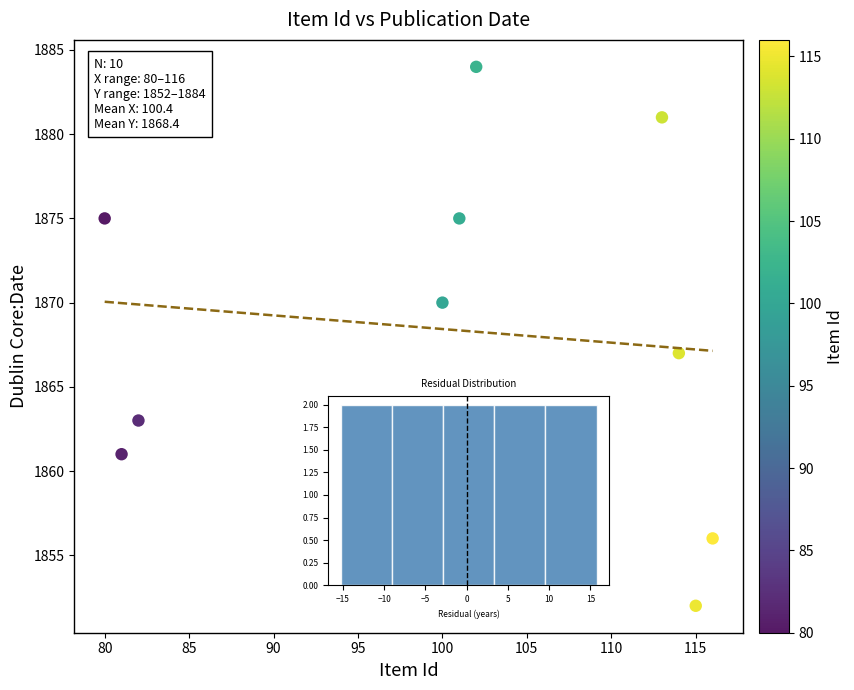

What Y value in the scatter plot is closest to 1868?

1867